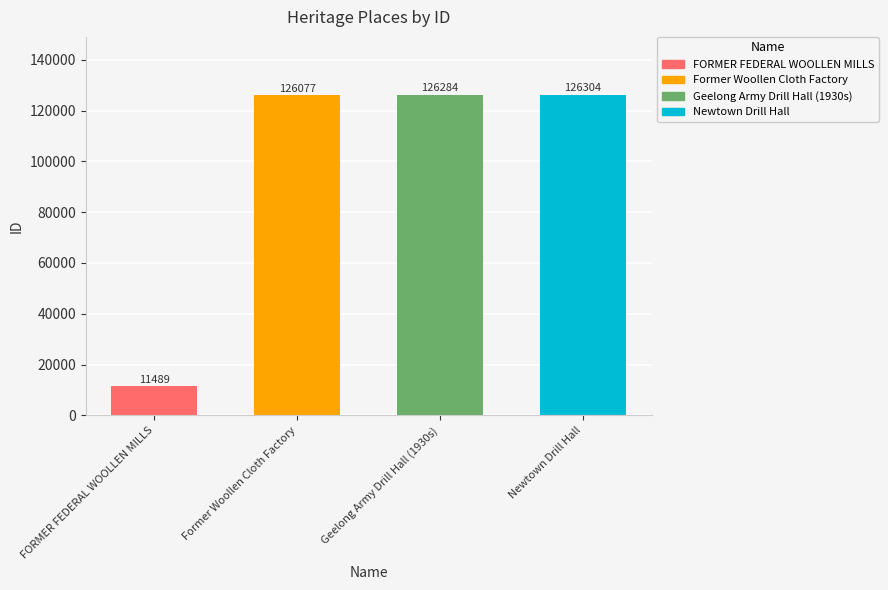

How many values are below 126284?

2